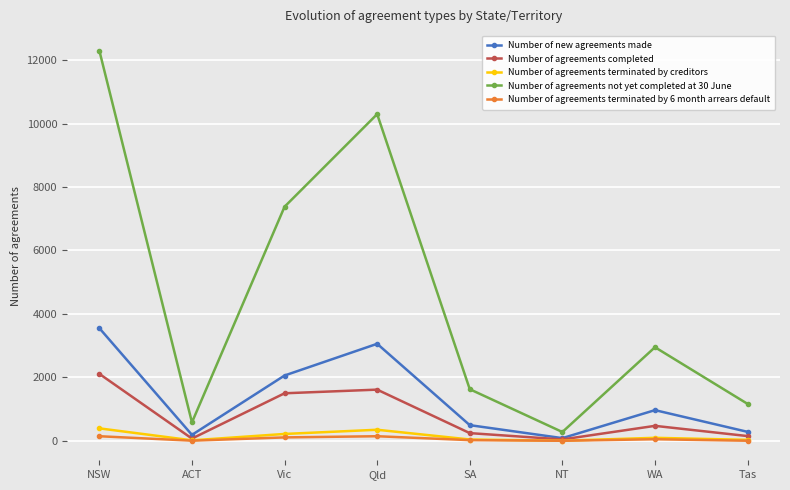

What is the greatest value displayed?

12296